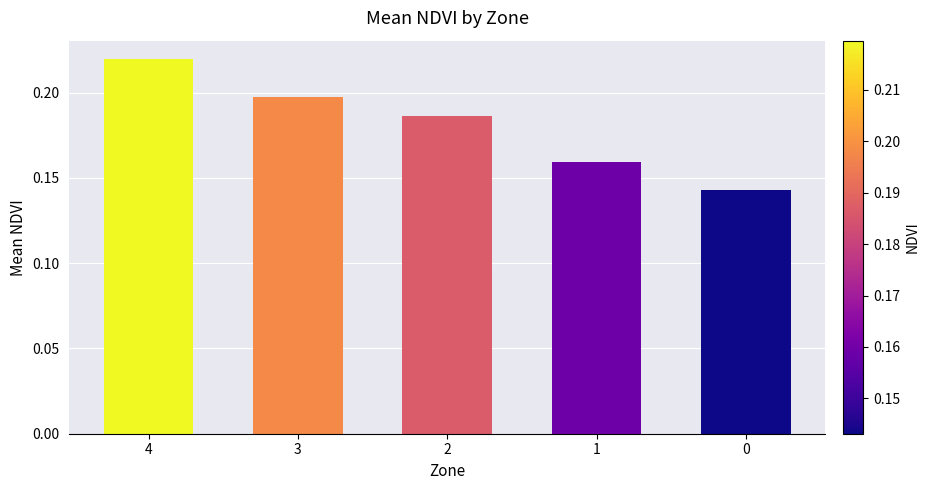

Which has a higher value, 2 or 4?

4